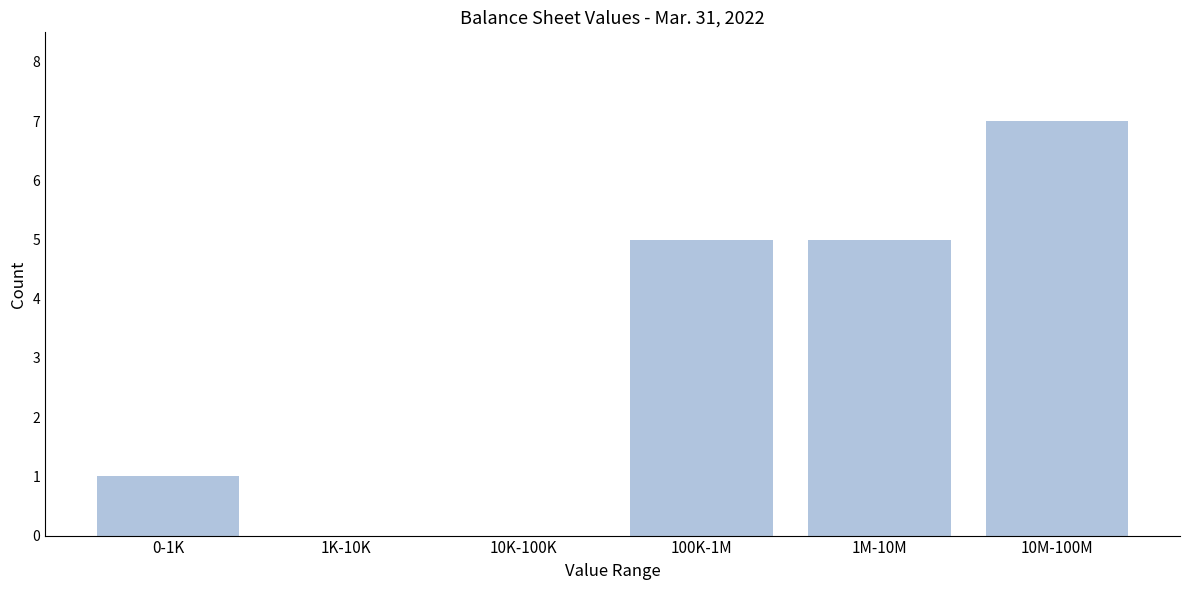

Reading left to right, list all the values displayed in this chart.

0-1K=1	1K-10K=0	10K-100K=0	100K-1M=5	1M-10M=5	10M-100M=7